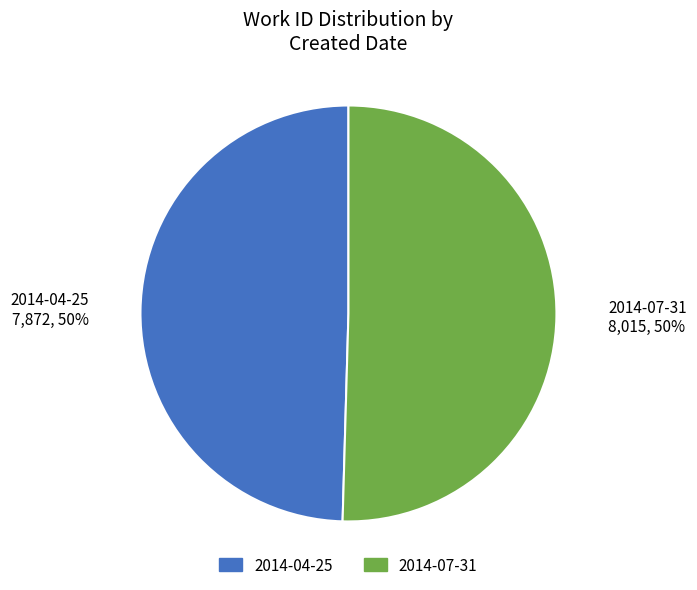

Combined, do 2014-04-25 7,872, 50% and 2014-07-31 8,015, 50% account for over 50%?

Yes